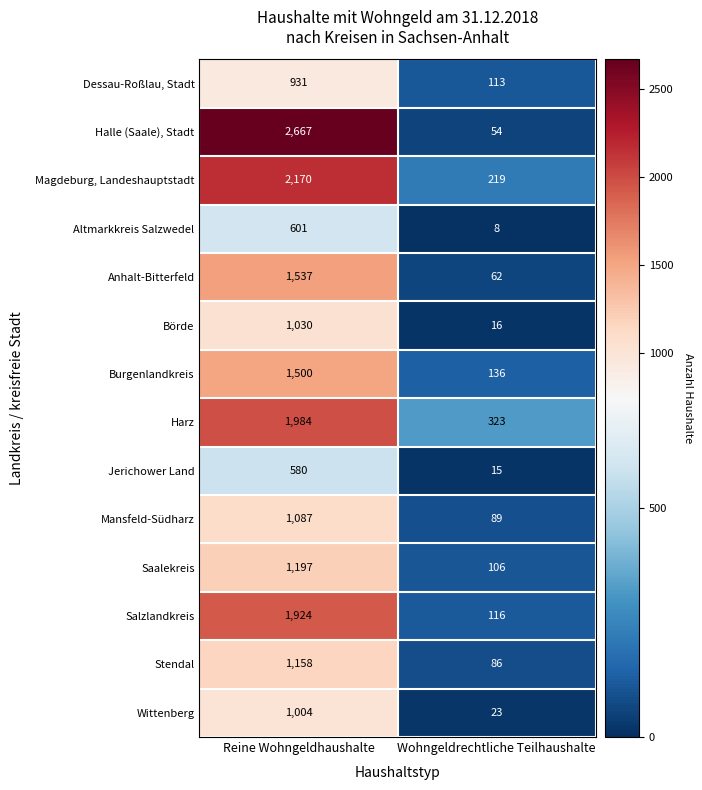

Reading right to left, extract all data points from this chart.

Dessau-Roßlau, Stadt: 113	931
Halle (Saale), Stadt: 54	2667
Magdeburg, Landeshauptstadt: 219	2170
Altmarkkreis Salzwedel: 8	601
Anhalt-Bitterfeld: 62	1537
Börde: 16	1030
Burgenlandkreis: 136	1500
Harz: 323	1984
Jerichower Land: 15	580
Mansfeld-Südharz: 89	1087
Saalekreis: 106	1197
Salzlandkreis: 116	1924
Stendal: 86	1158
Wittenberg: 23	1004